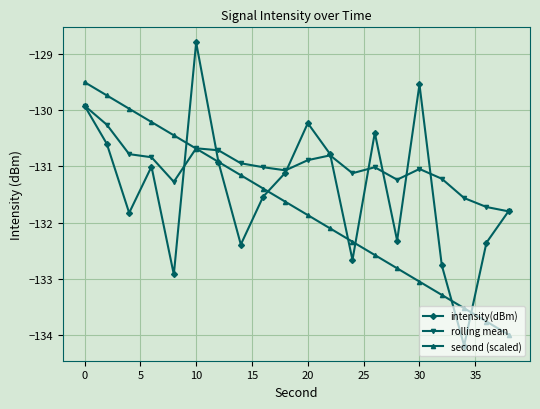

What is the maximum value for intensity(dBm)?

-128.8